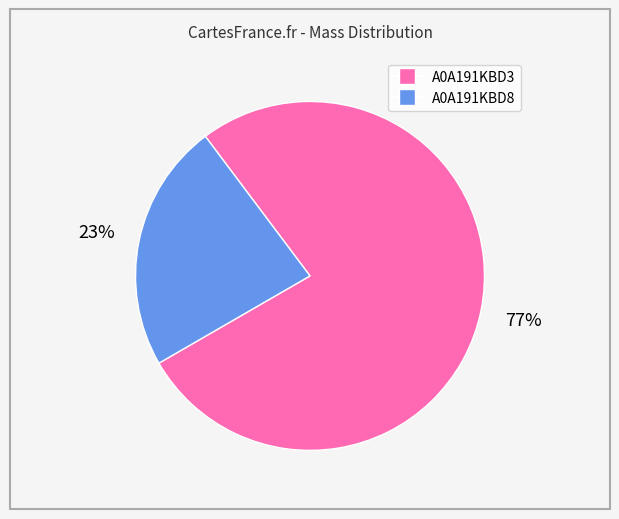

Does any single category account for the majority?

Yes